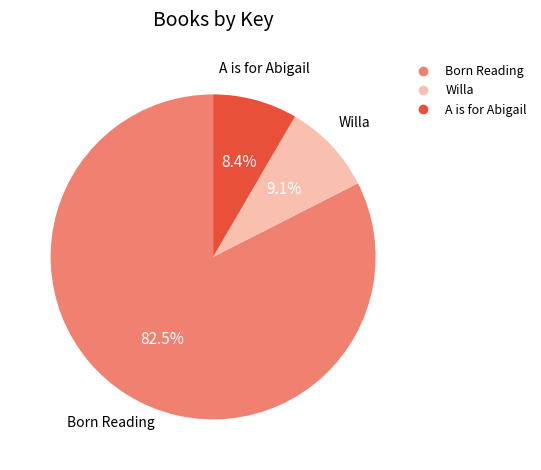

What is the largest slice in the pie chart?

Born Reading